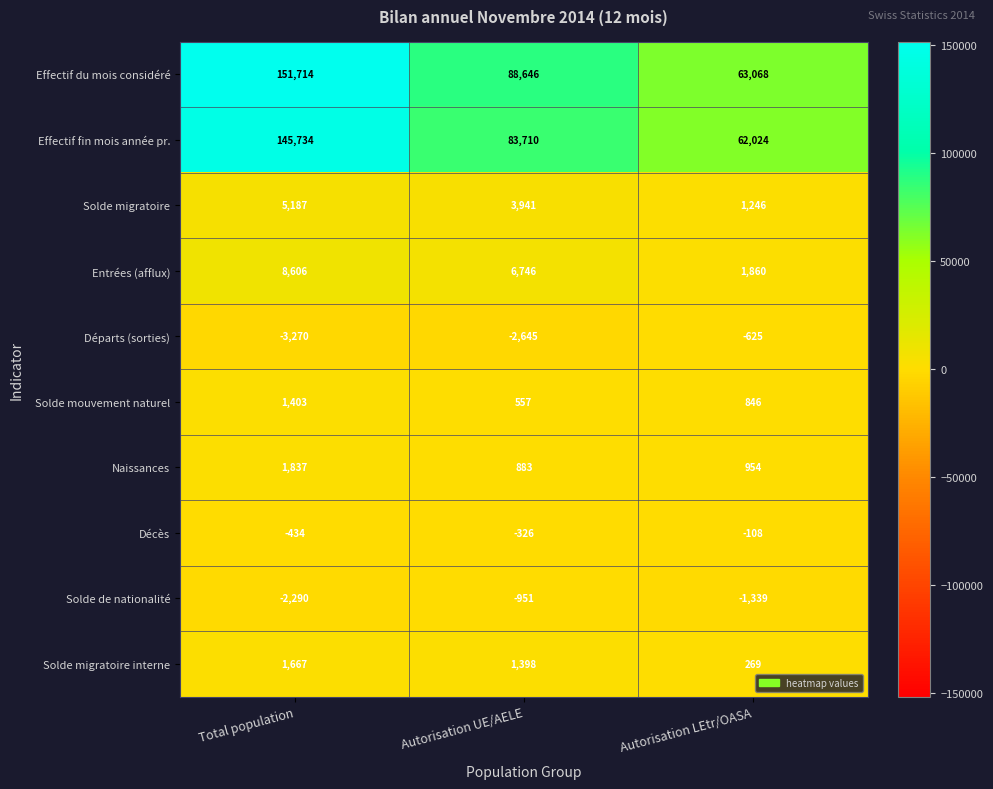

The value of Effectif du mois considéré at Total population is 151714. True or false?

True